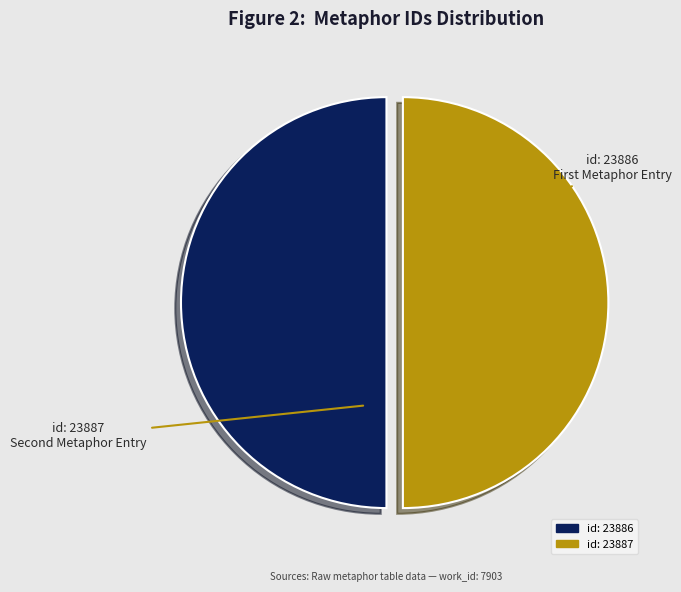

Approximately how many times larger is the value at id: 23887 compared to id: 23886?

1.0